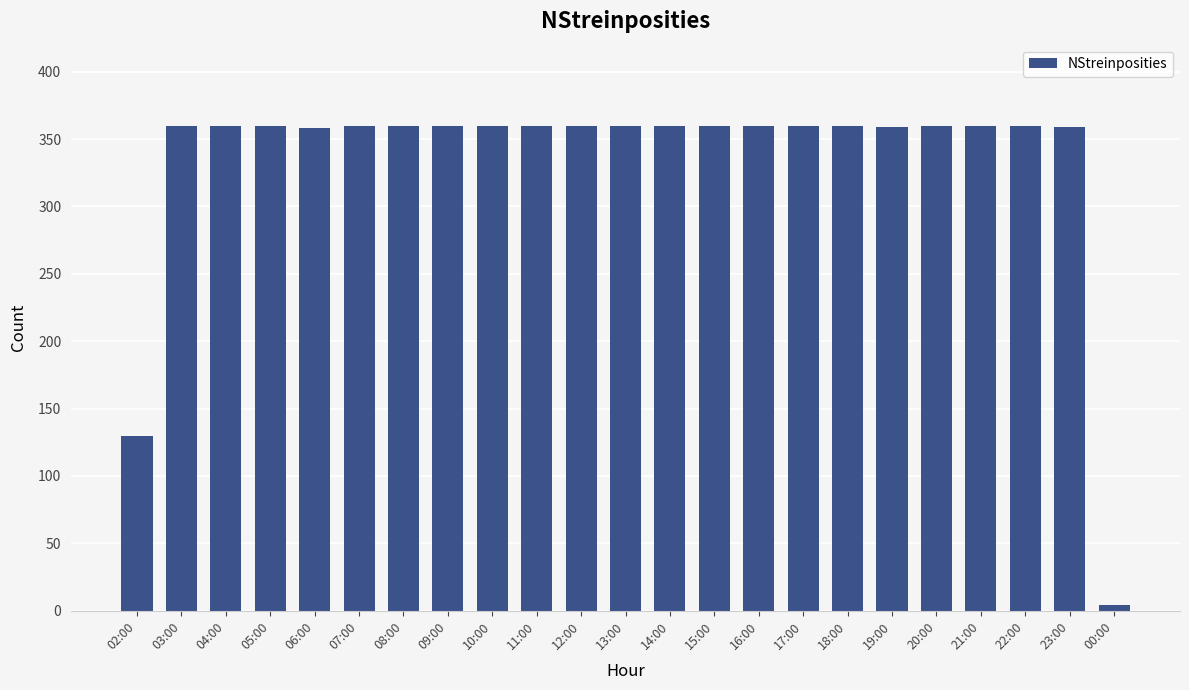

What is the label of the 14th bar from the left?

15:00